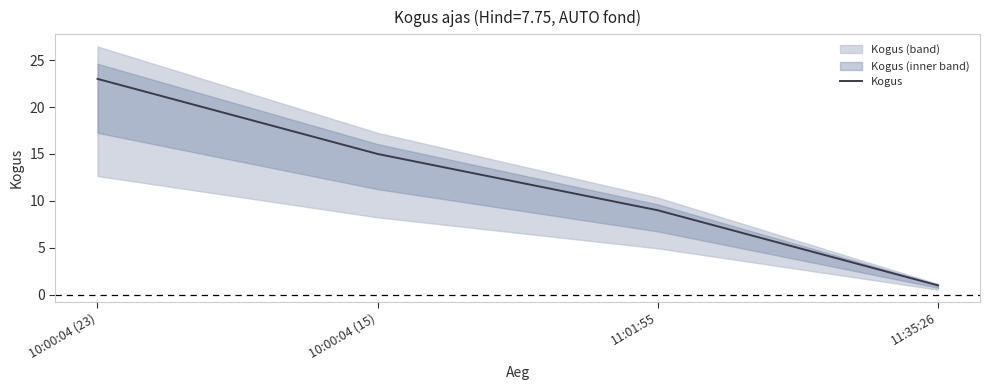

What is the sum of all values?

48